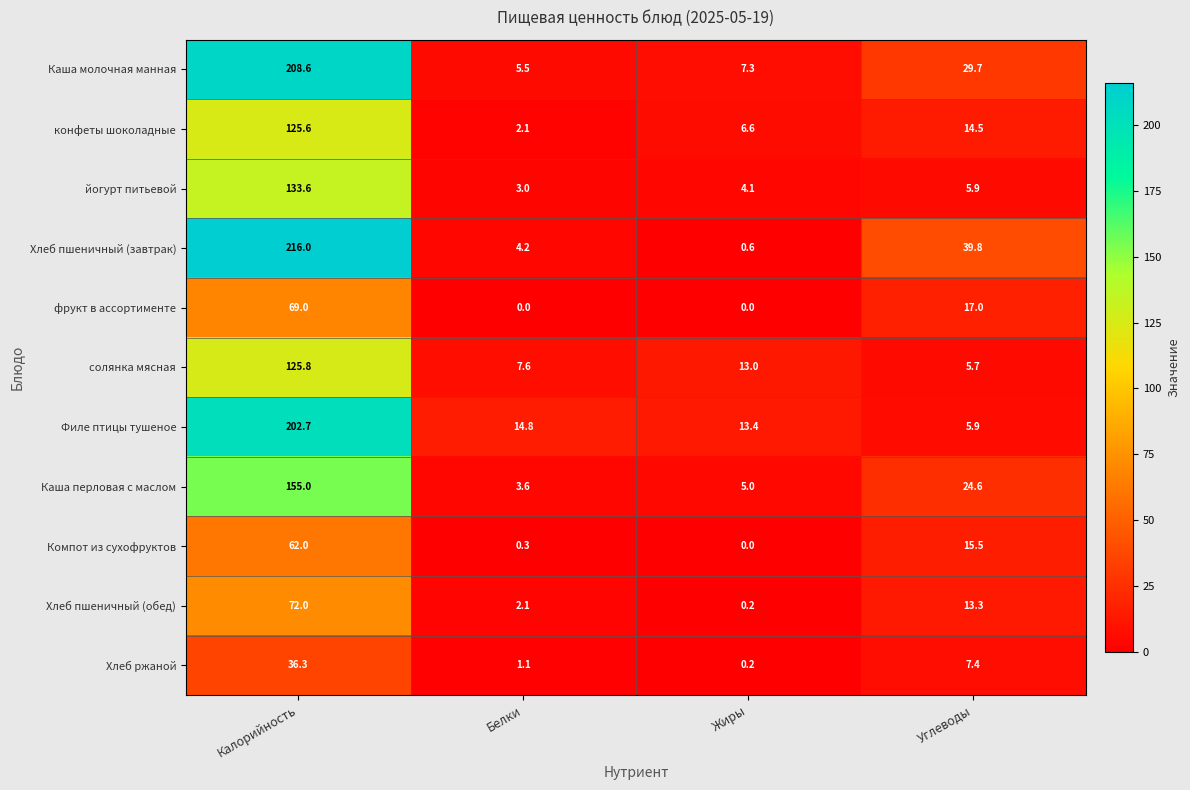

What is the total value across all series at Жиры?

50.4